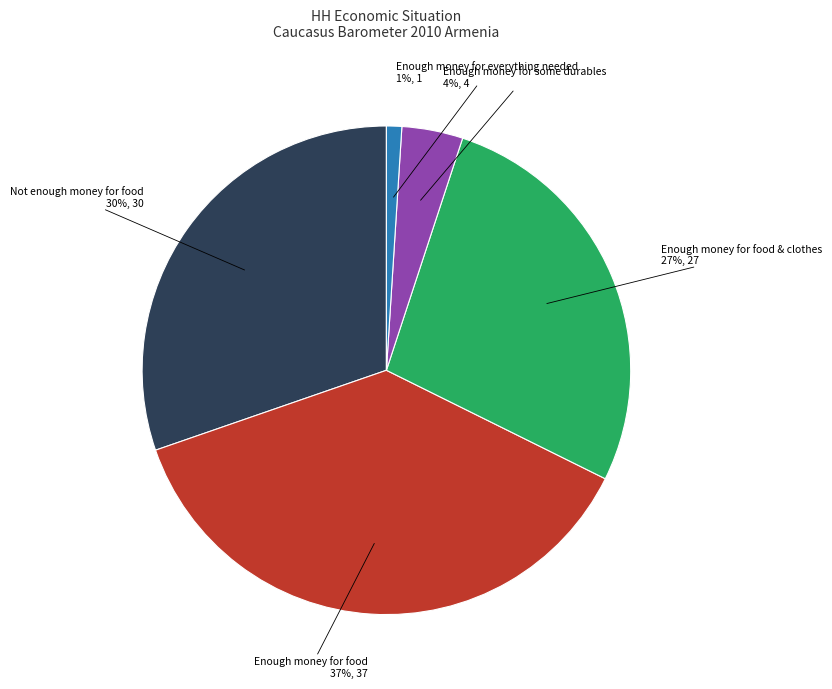

True or false: Enough money for food accounts for 37% of the total.

True